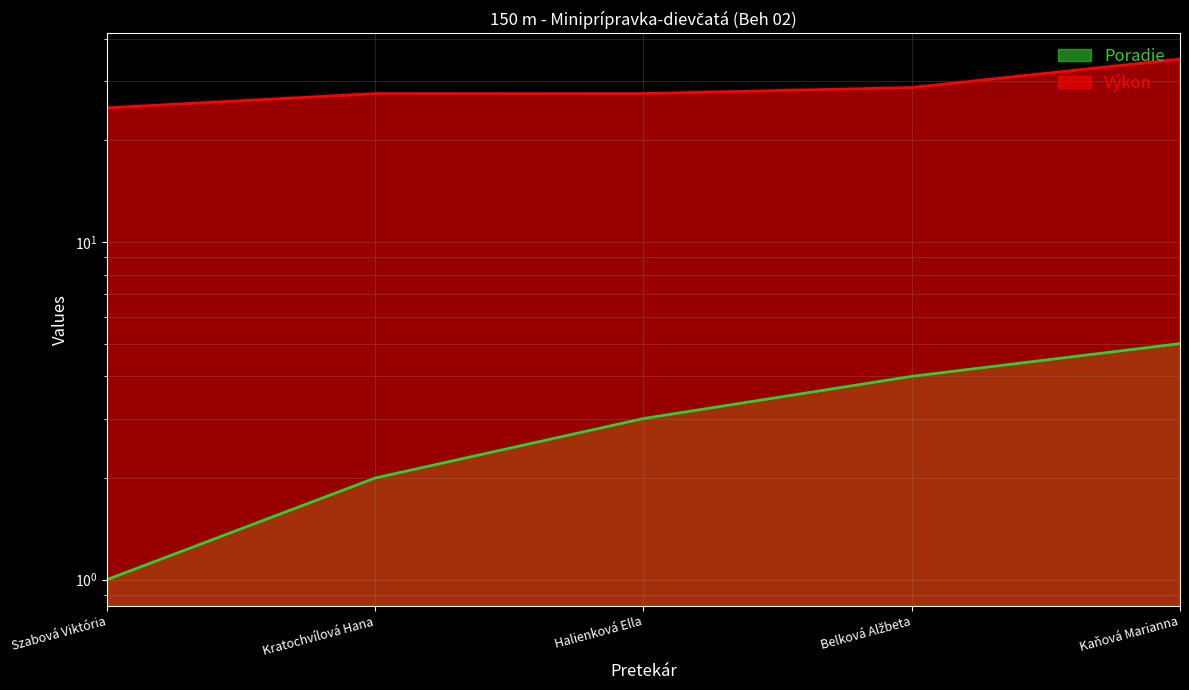

What are all the series names shown in the legend?

Poradie, Výkon